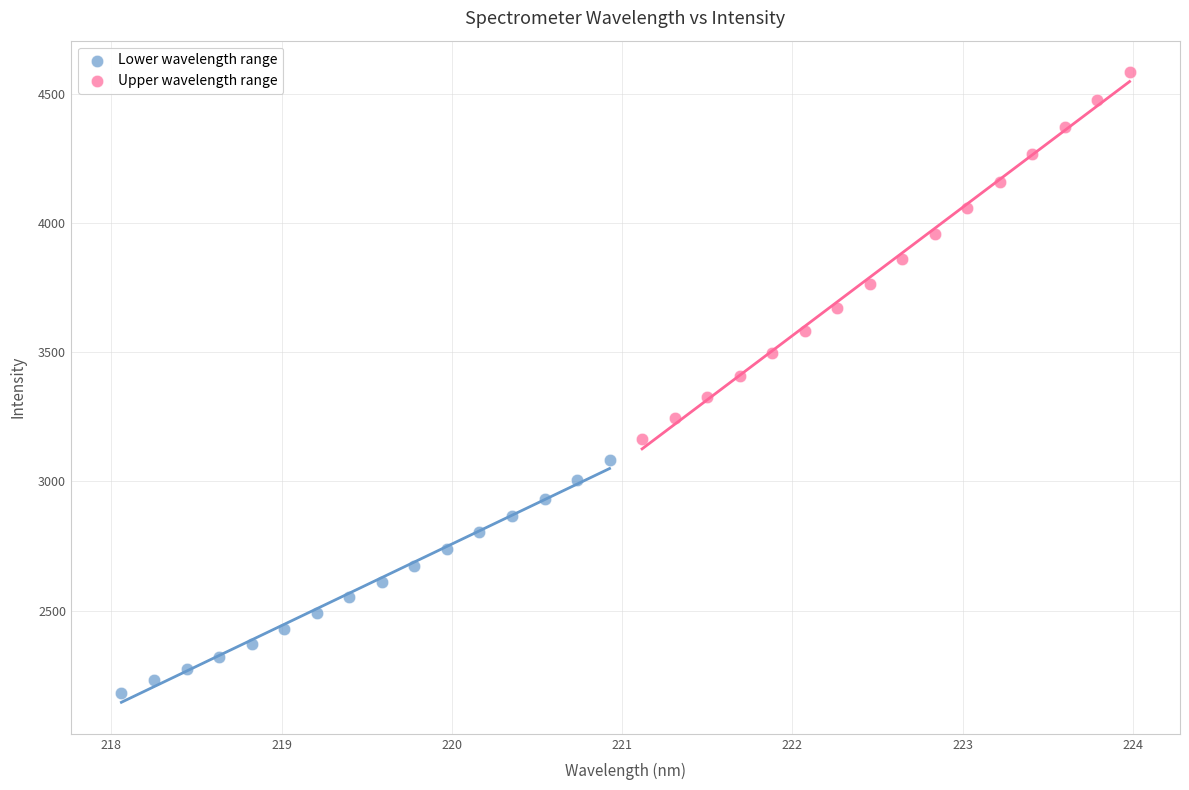

What are all the series names shown in the legend?

Lower wavelength range, Upper wavelength range